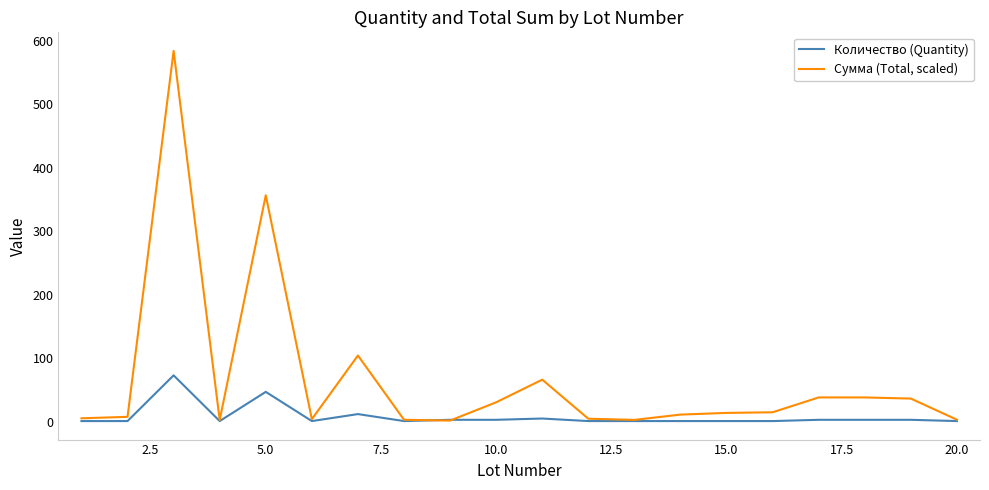

Which series has the largest range (max minus min)?

Сумма (Total, scaled)